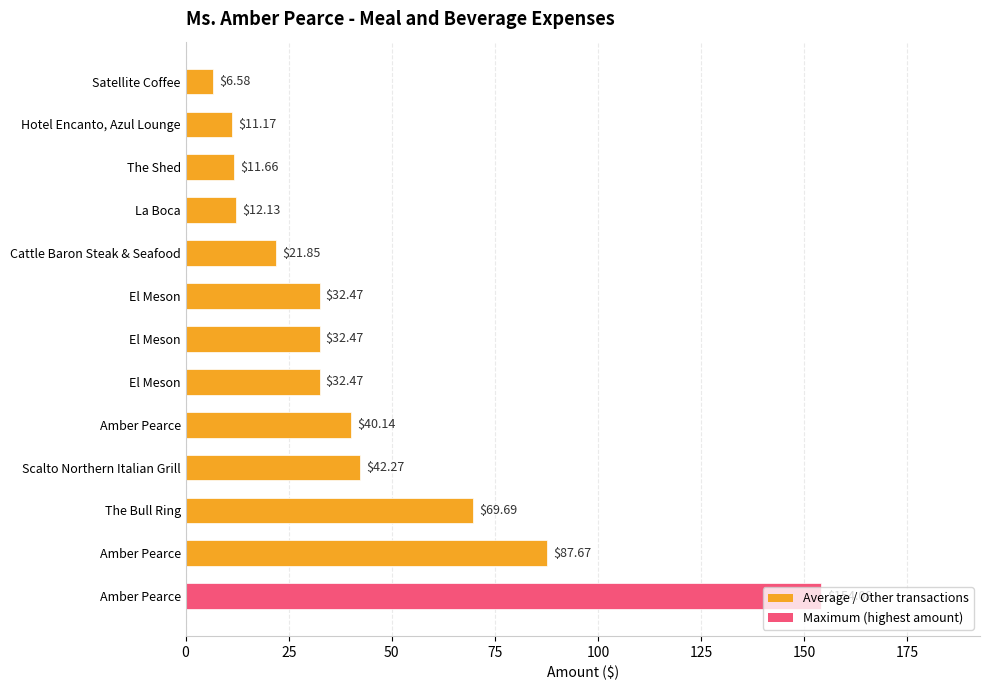

What is the maximum value shown in the chart?

154.1